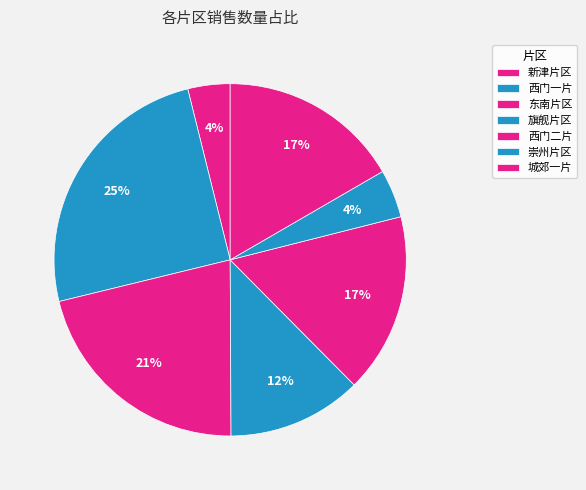

Does 崇州片区 represent more than half of the total?

No